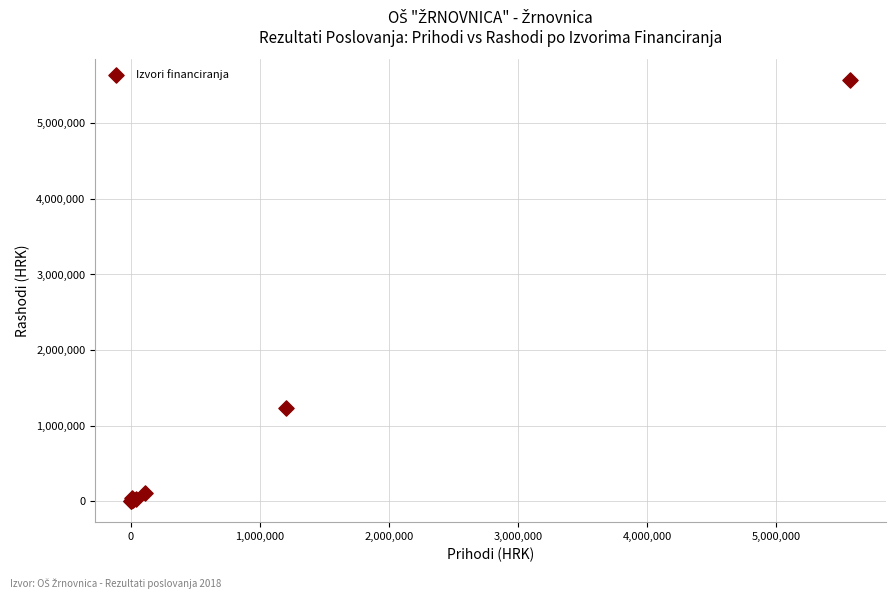

What Y value in the scatter plot is closest to 2785448?

1235647.3